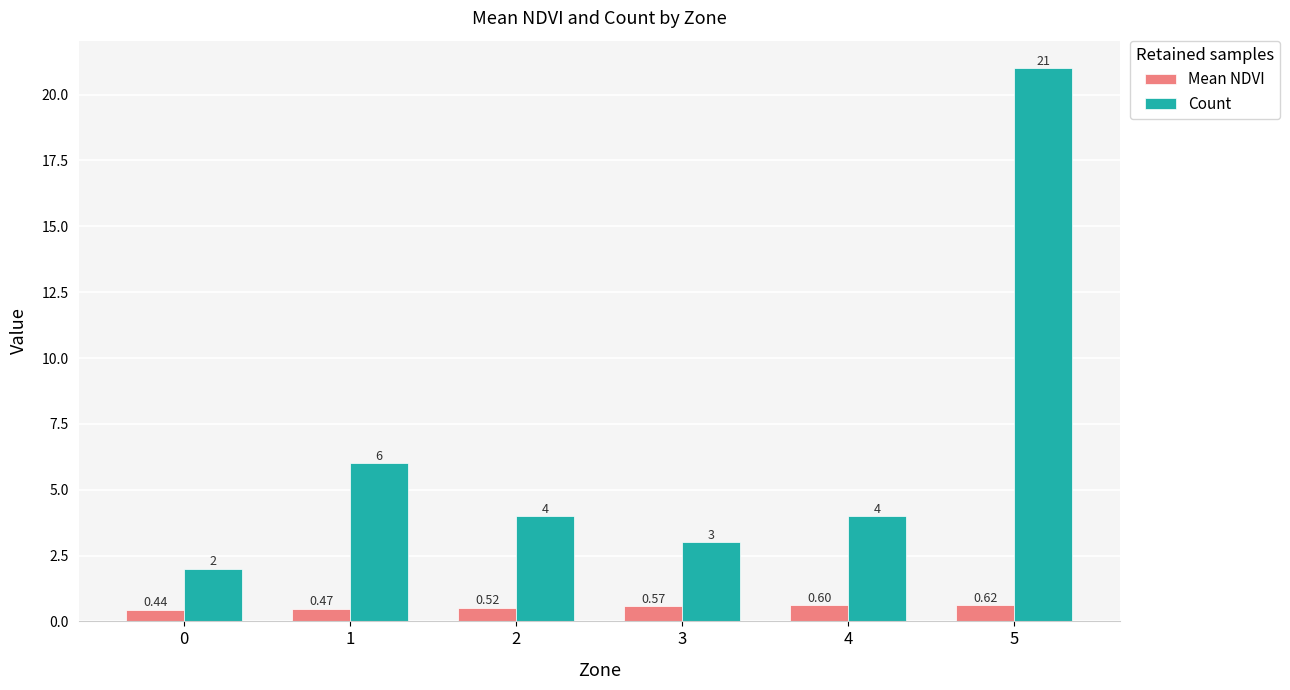

How many bars are there in each group?

2